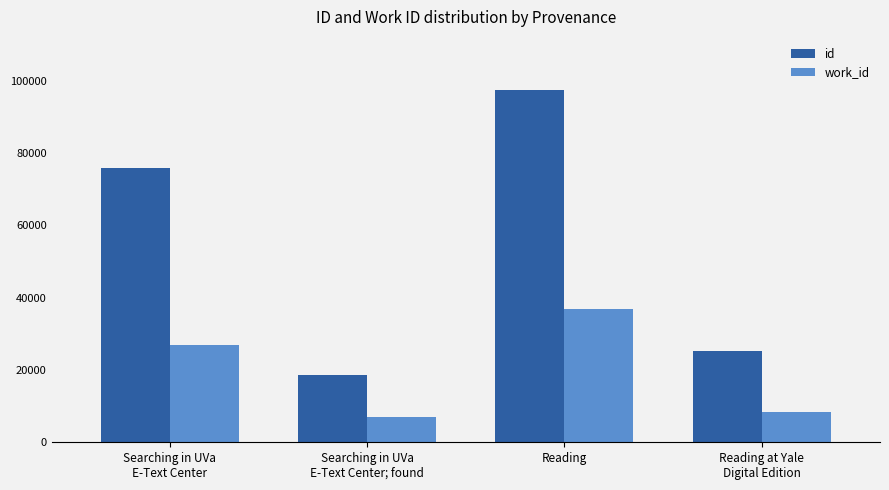

Reading left to right, transcribe all the data shown in this chart.

id: Searching in UVa
E-Text Center=75855	Searching in UVa
E-Text Center; found=18619	Reading=97540	Reading at Yale
Digital Edition=25174
work_id: Searching in UVa
E-Text Center=26799	Searching in UVa
E-Text Center; found=6934	Reading=36965	Reading at Yale
Digital Edition=8273